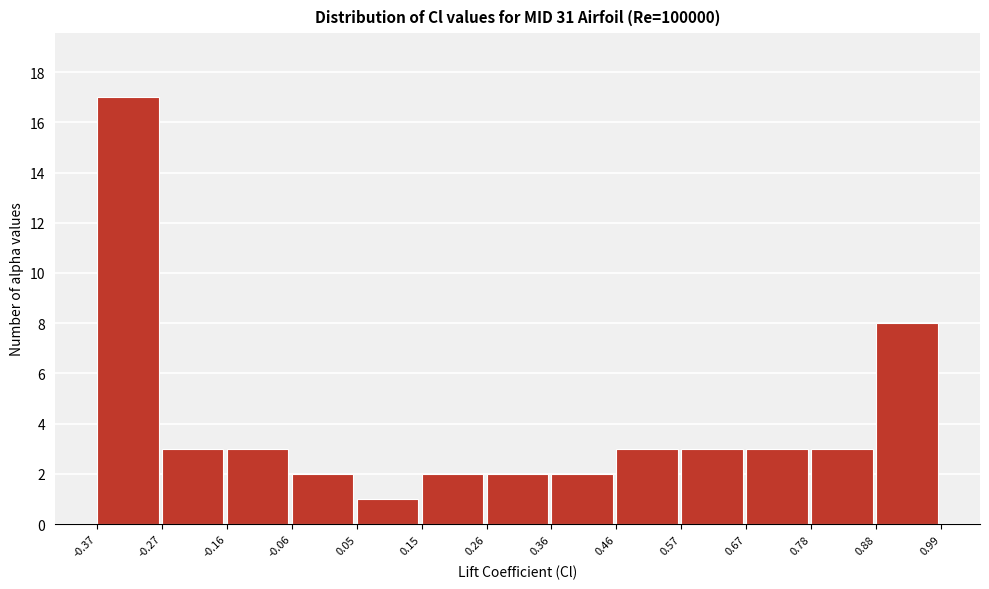

Reading left to right, list every bar in this chart as the range it spans on the x-axis followed by its height. The values are not printed on the chart, so give them approximately, as read against the axis.

-0.37 to -0.27: 17
-0.27 to -0.16: 3
-0.16 to -0.06: 3
-0.06 to 0.05: 2
0.05 to 0.15: 1
0.15 to 0.26: 2
0.26 to 0.36: 2
0.36 to 0.46: 2
0.46 to 0.57: 3
0.57 to 0.67: 3
0.67 to 0.78: 3
0.78 to 0.88: 3
0.88 to 0.99: 8